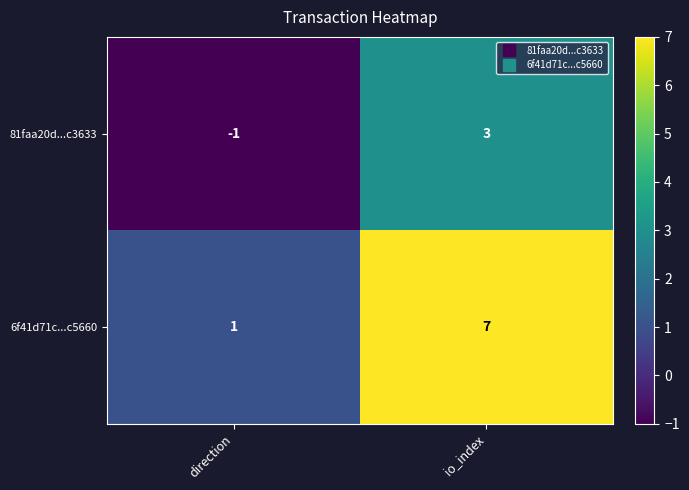

Which series has the widest spread of values?

6f41d71c...c5660